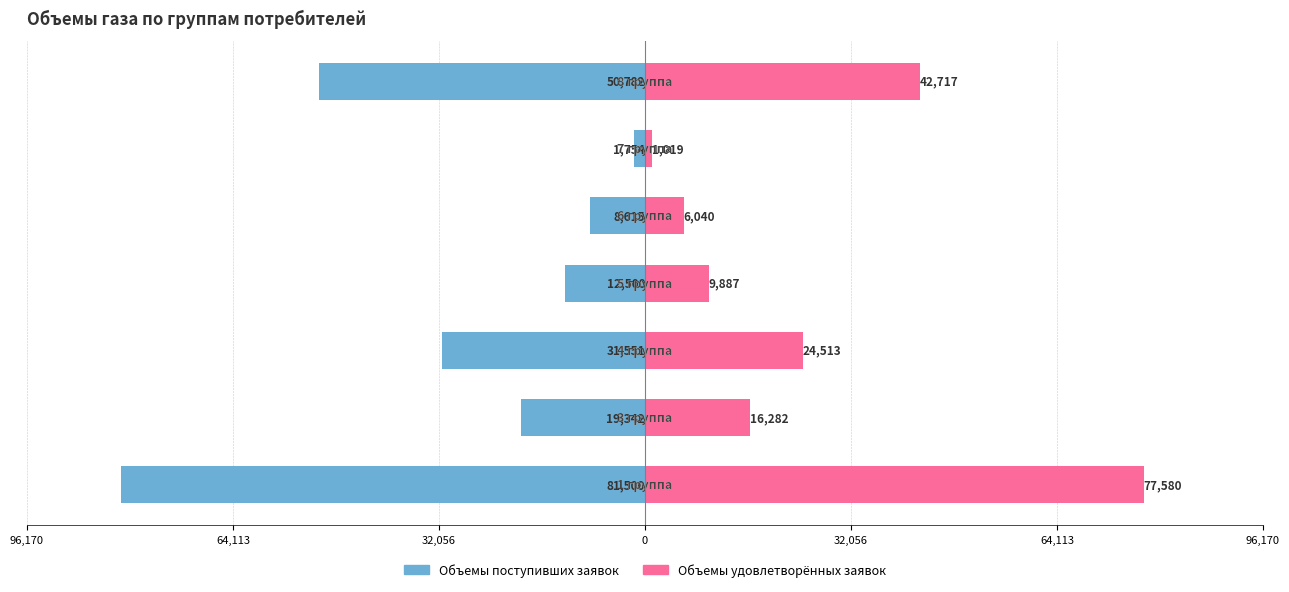

How many data points in Объемы удовлетворённых заявок are less than 16282?

3